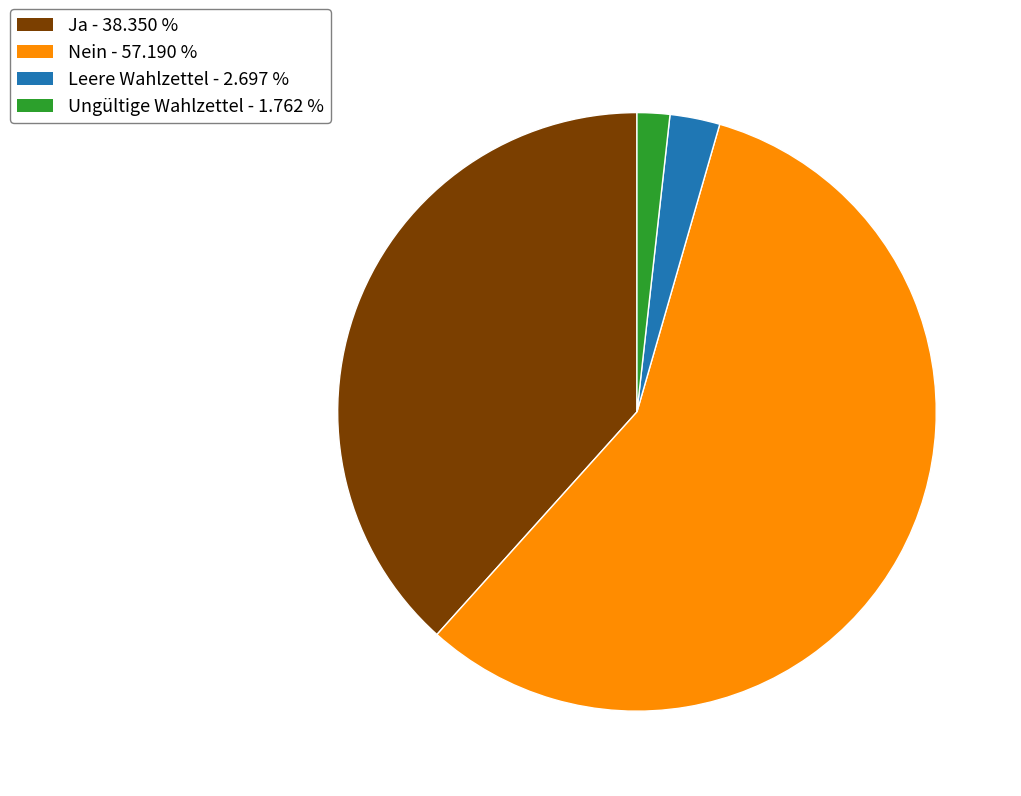

Does any single category account for the majority?

Yes